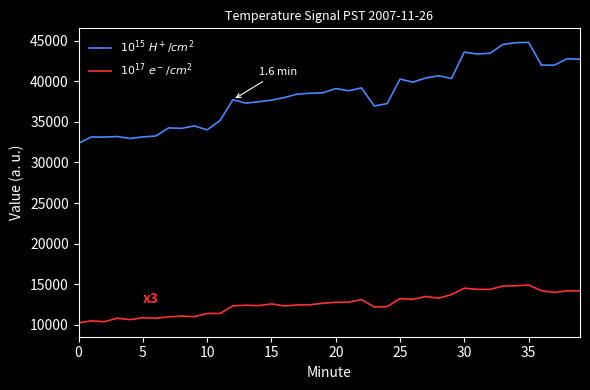

What is the maximum value shown in the chart?

44808.4